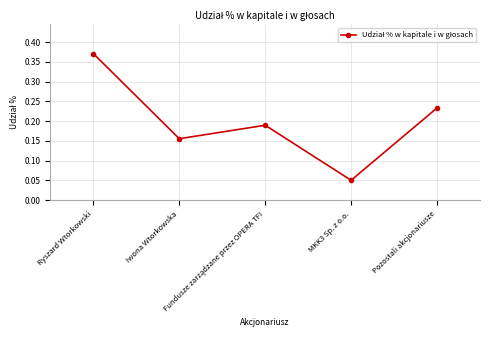

How many values are between 0 and 1?

5